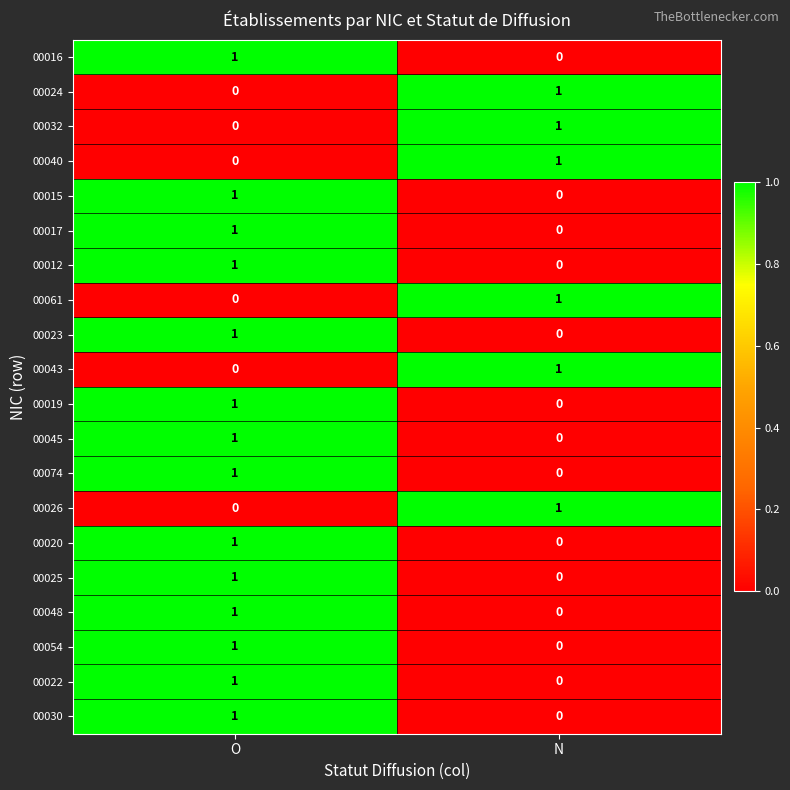

At which label does 00045 reach its peak?

O